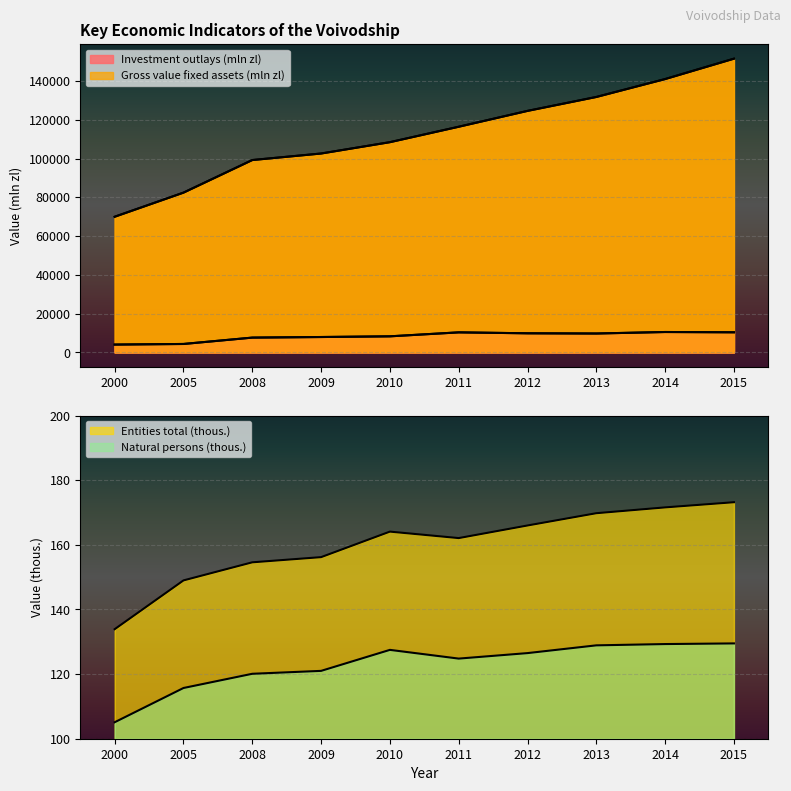

The Investment outlays (mln zl) series shows 11769.5 at 2009. True or false?

False